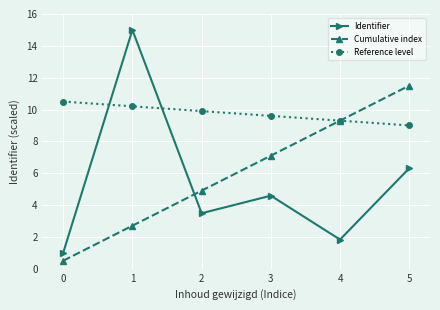

What is the value of the Reference level point at the 3rd from the left?

9.9